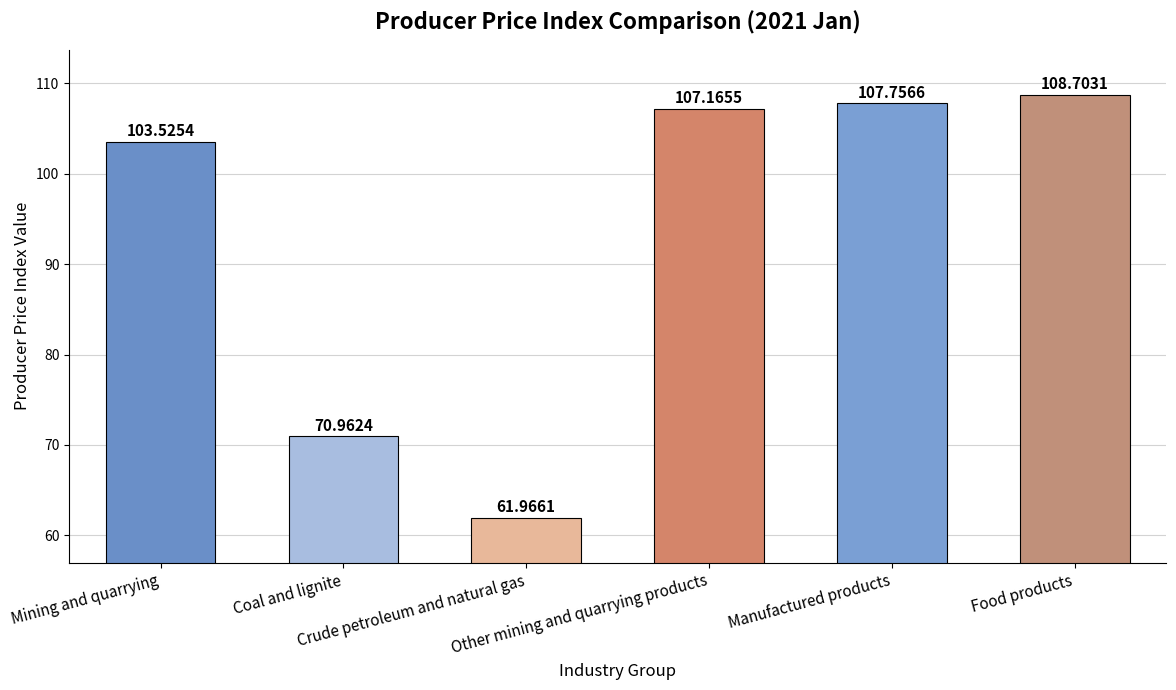

How many bars are there in total?

6